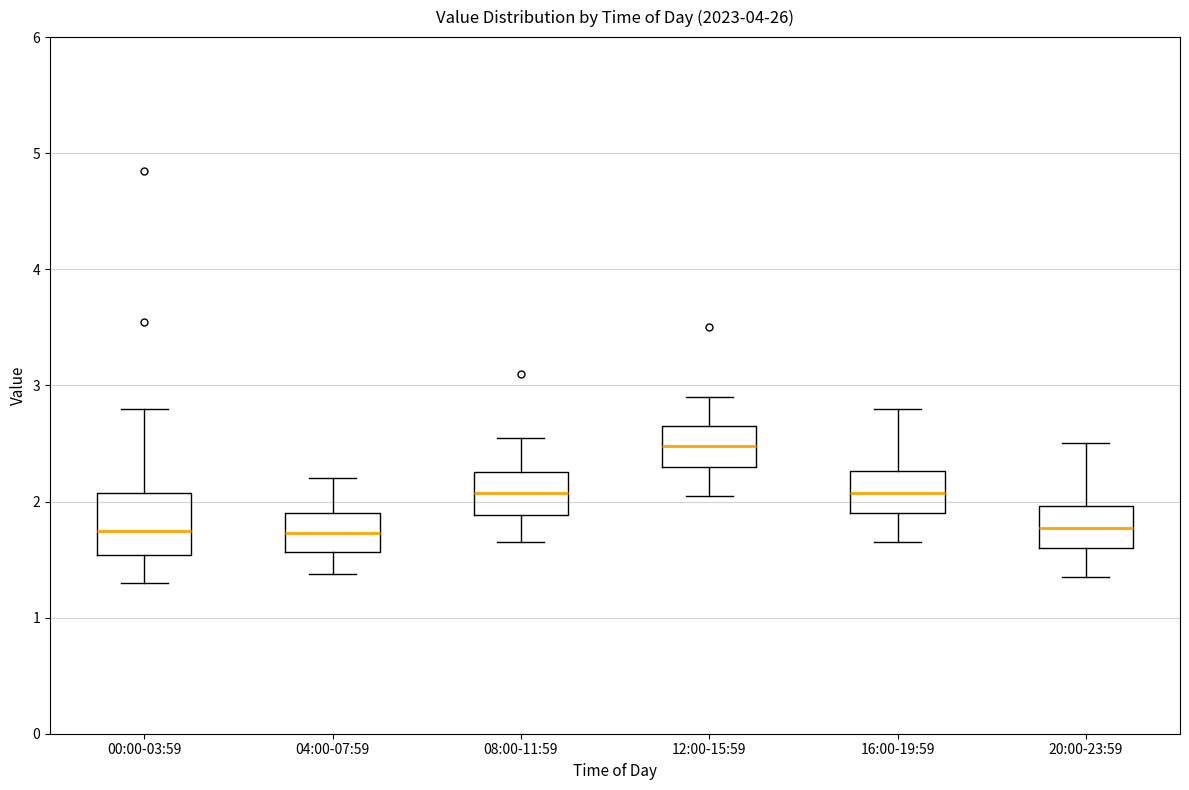

Reading left to right, transcribe this box plot: for each box, give where its median line is, the range the box spans, and where its two whiskers end, as read against the y-axis. The values are not printed on the chart, so give them approximately, as read against the axis.

00:00-03:59: median 1.8, box 1.5 to 2.1, whiskers 1.3 to 2.8
04:00-07:59: median 1.7, box 1.6 to 1.9, whiskers 1.4 to 2.2
08:00-11:59: median 2.1, box 1.9 to 2.3, whiskers 1.7 to 2.6
12:00-15:59: median 2.5, box 2.3 to 2.7, whiskers 2.1 to 2.9
16:00-19:59: median 2.1, box 1.9 to 2.3, whiskers 1.7 to 2.8
20:00-23:59: median 1.8, box 1.6 to 2.0, whiskers 1.4 to 2.5